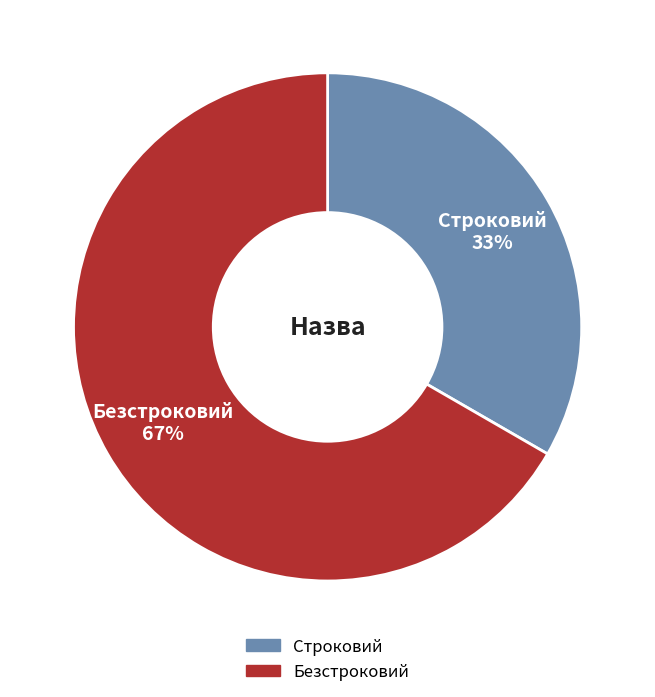

The Строковий slice represents 33% of the pie. True or false?

True